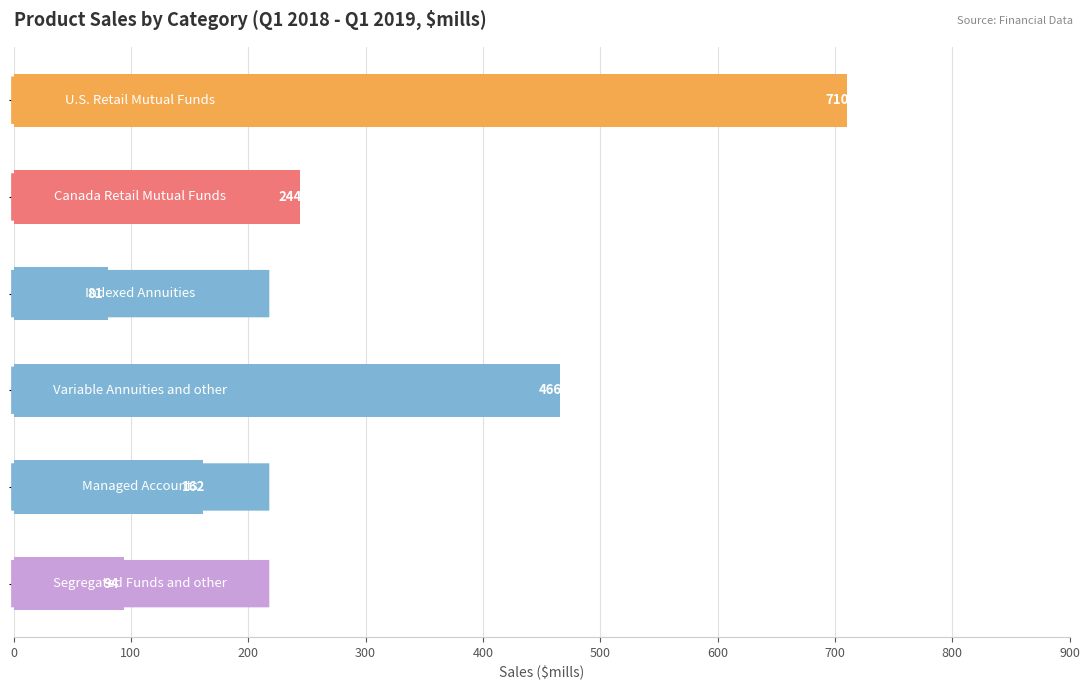

What is the value of the 4th bar from the top?

465.8